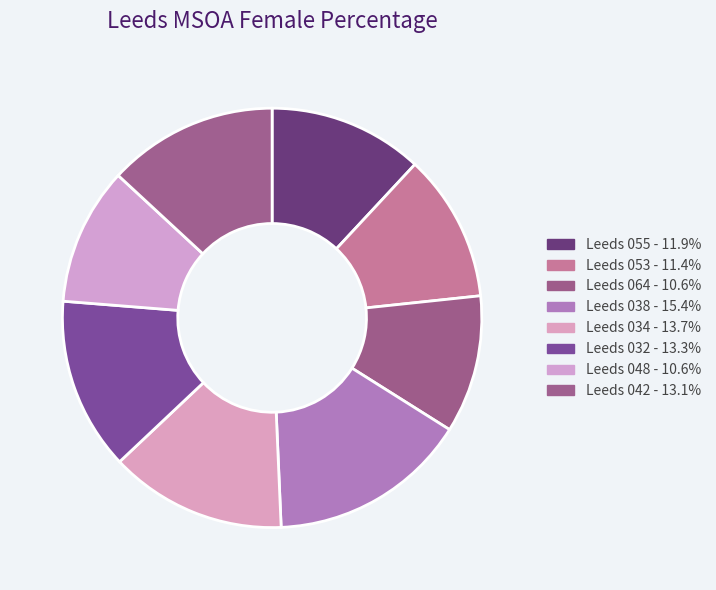

Which category has the biggest portion of the pie?

Leeds 038